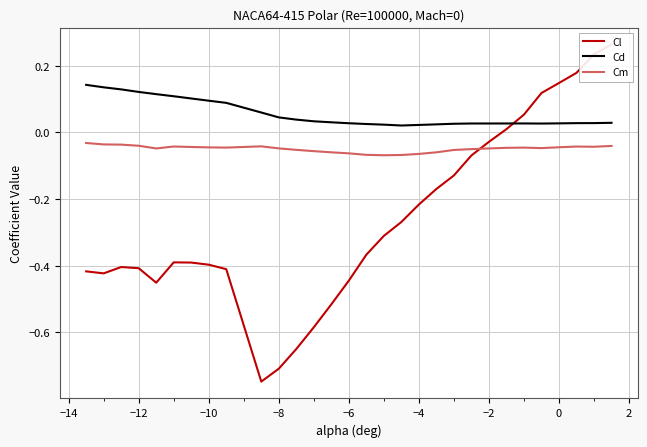

True or false: Cd and Cm cross at least once.

False